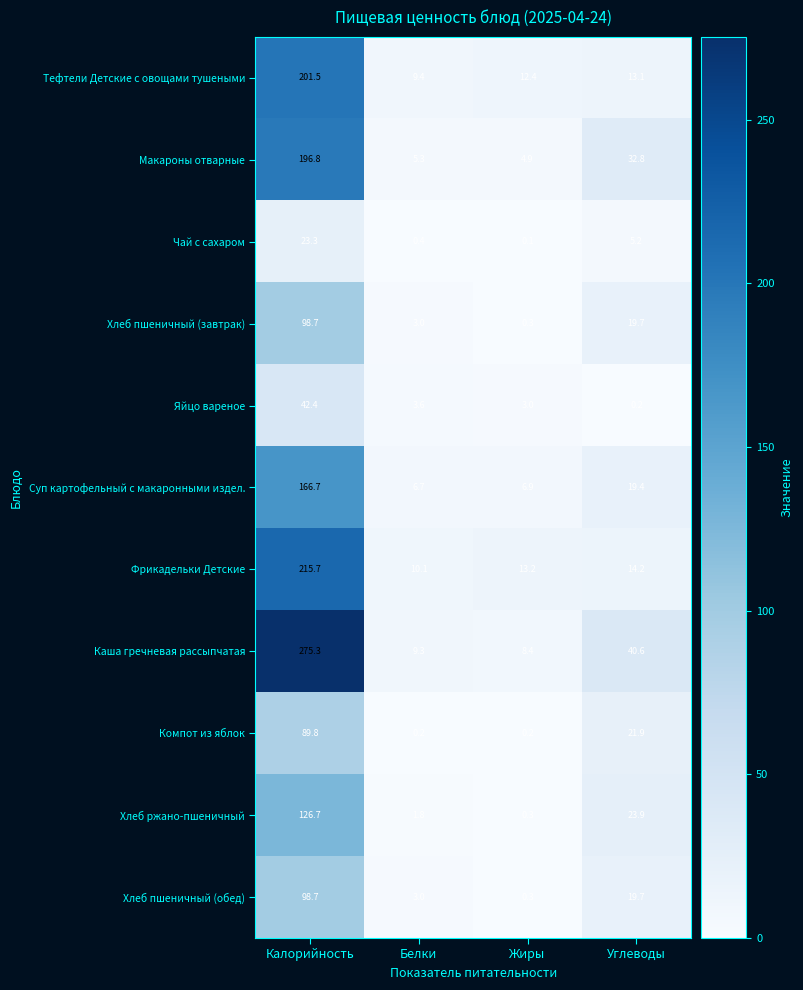

At which category is the sum across all series the highest?

Калорийность